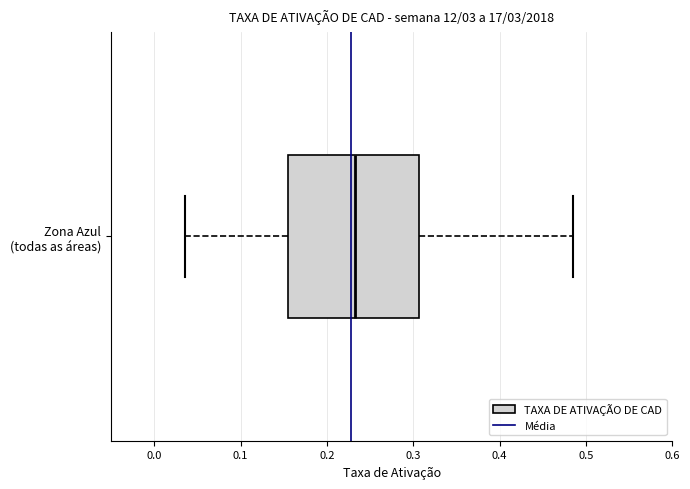

Transcribe this box plot: give where the median line is, the range the box spans, and where the two whiskers end, as read against the x-axis. The values are not printed on the chart, so give them approximately, as read against the axis.

median 0.23, box 0.15 to 0.31, whiskers 0.04 to 0.49